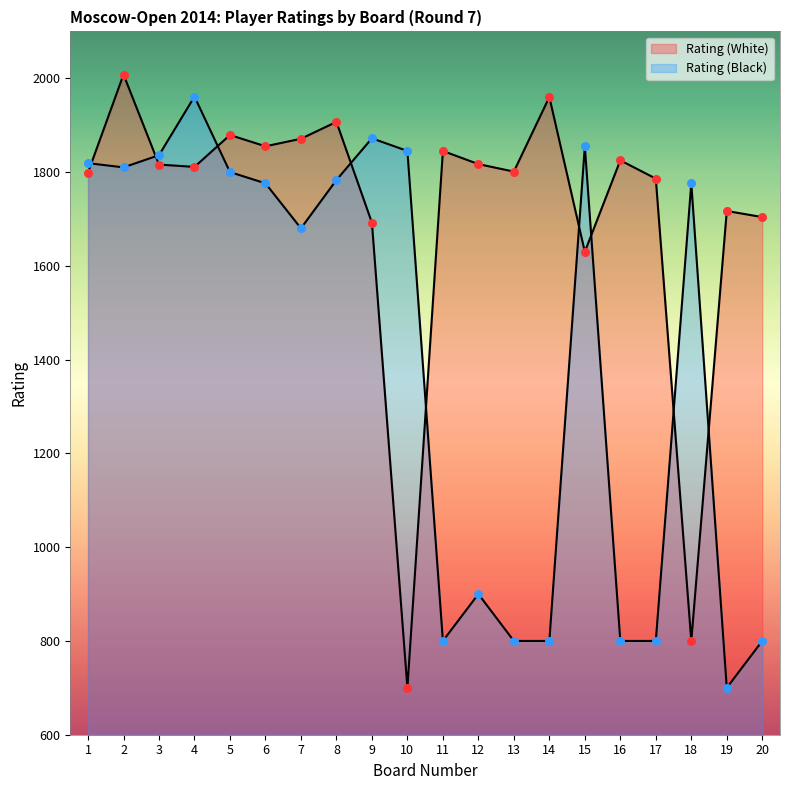

Which series reaches the minimum Y coordinate?

Rating (White)